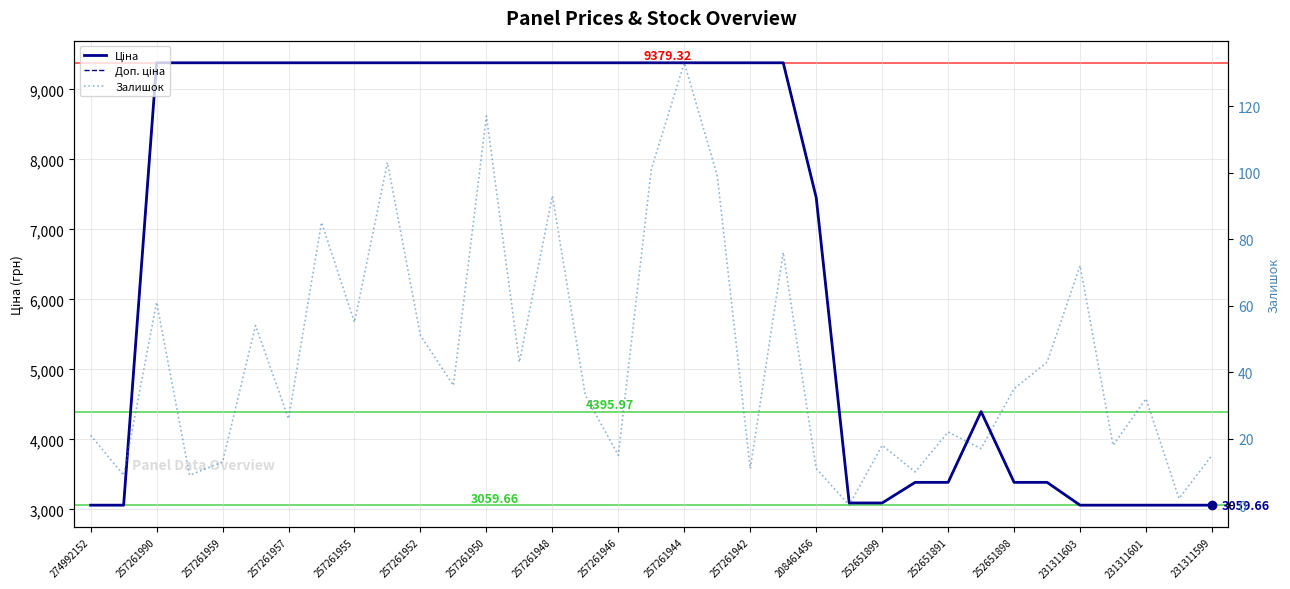

Reading right to left, list all the values displayed in this chart.

Ціна: 3059.7	3059.7	3059.7	3059.7	3059.7	3385.7	3385.7	4396.0	3385.7	3385.7	3091.3	3091.3	7453.8	9379.3	9379.3	9379.3	9379.3	9379.3	9379.3	9379.3	9379.3	9379.3	9379.3	9379.3	9379.3	9379.3	9379.3	9379.3	9379.3	9379.3	9379.3	9379.3	9379.3	3059.7	3059.7
Доп. ціна: 3060.0	3060.0	3060.0	3060.0	3060.0	3386.0	3386.0	4396.0	3386.0	3386.0	3091.0	3091.0	7453.8	9379.3	9379.3	9379.3	9379.3	9379.3	9379.3	9379.3	9379.3	9379.3	9379.3	9379.3	9379.3	9379.3	9379.3	9379.3	9379.3	9379.3	9379.3	9379.3	9379.3	3060.0	3060.0
Залишок: 15.0	2.0	32.0	18.0	72.0	43.0	35.0	17.0	22.0	10.0	18.0	0.0	11.0	76.0	11.0	99.0	133.0	101.0	15.0	33.0	93.0	43.0	117.0	36.0	51.0	103.0	55.0	85.0	26.0	54.0	13.0	9.0	61.0	9.0	21.0